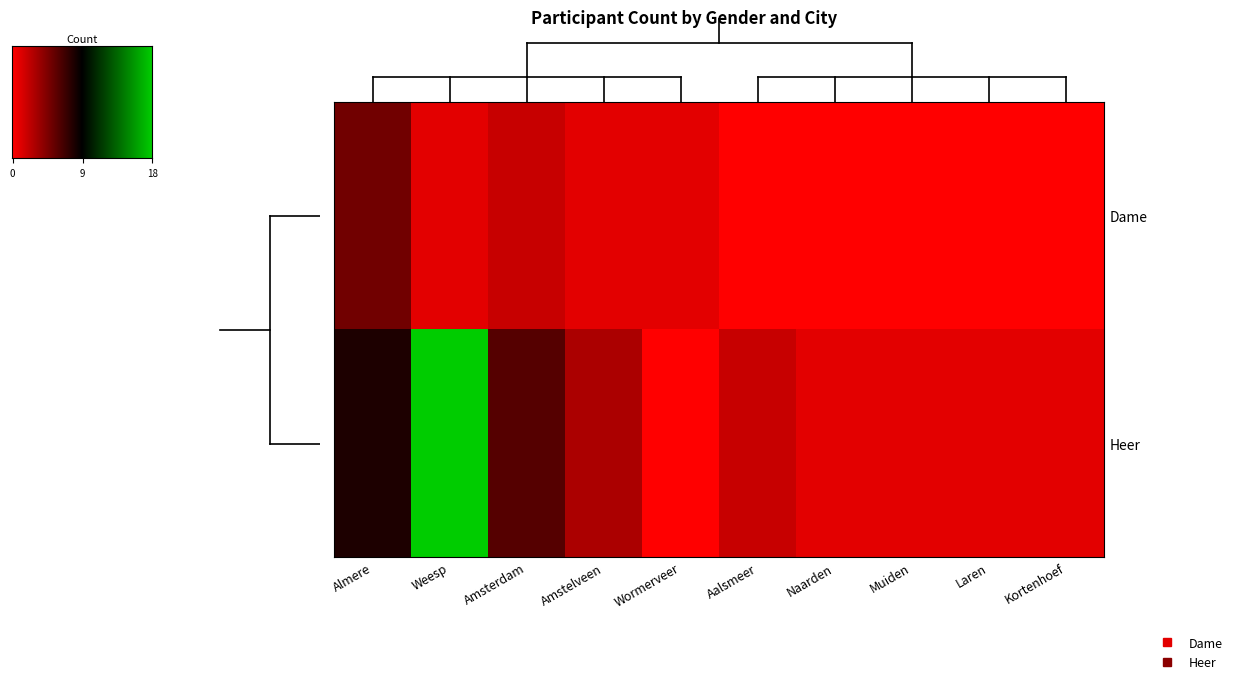

At which label does Dame reach its minimum?

Aalsmeer